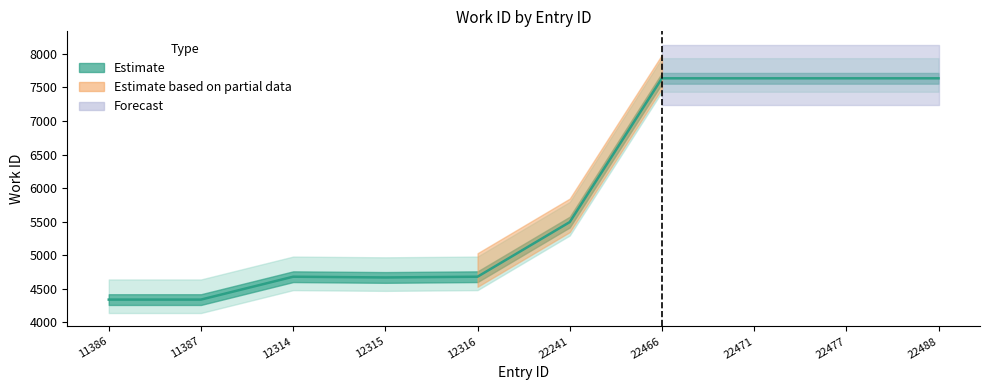

What is the value of the 8th point from the left?

7636